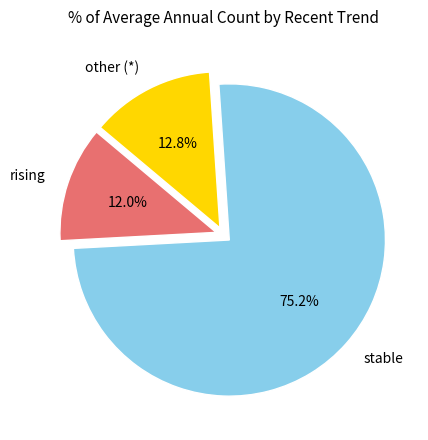

Rank the categories by value from lowest to highest.

rising, other (*), stable